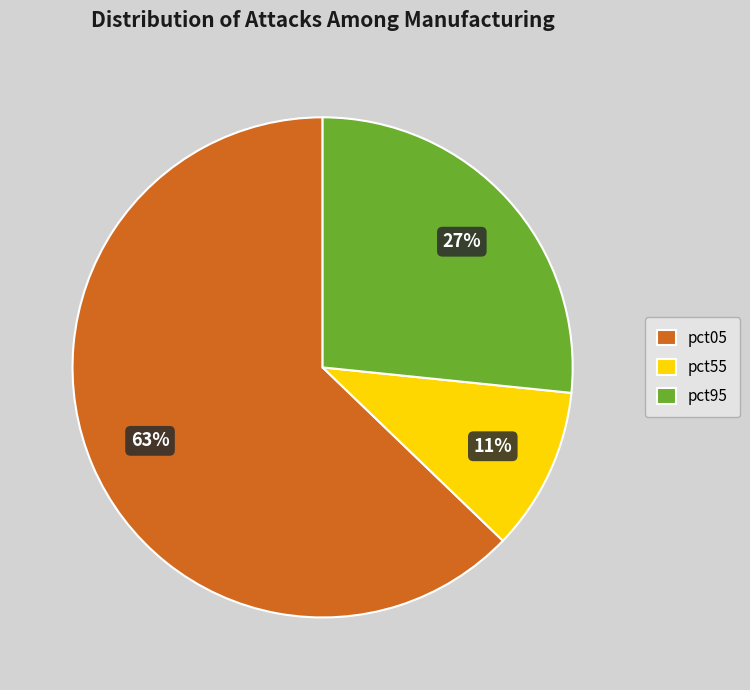

Is it true that pct95 is 36% of the pie?

False